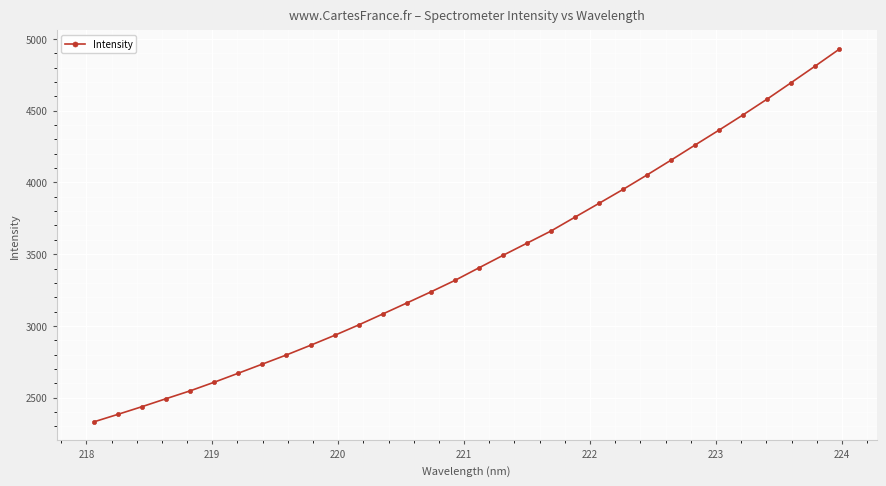

What is the value of the 9th point from the left?

2798.0